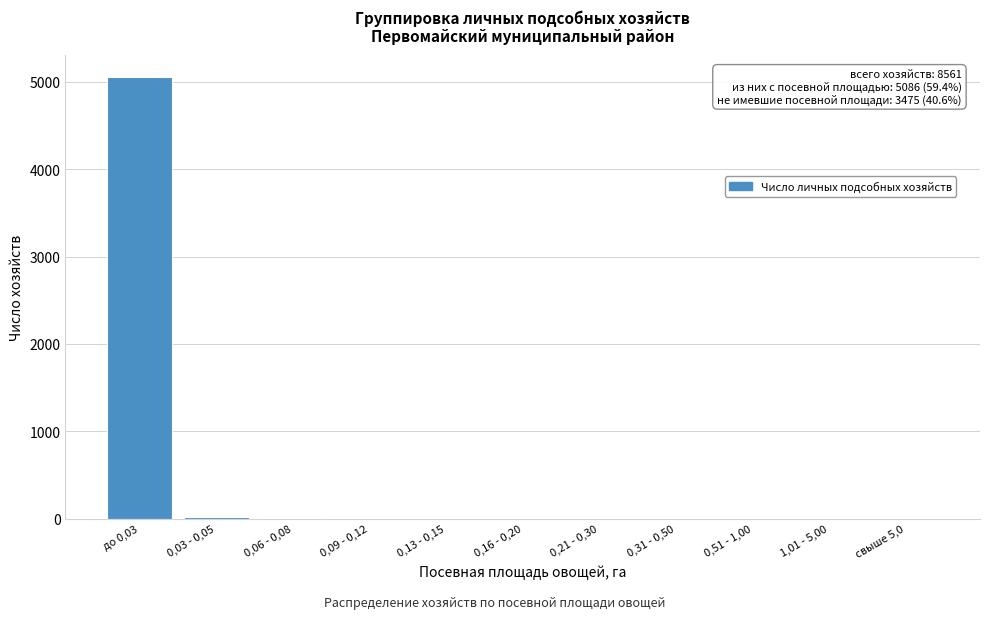

Between до 0,03 and 0,13 - 0,15, which is larger?

до 0,03